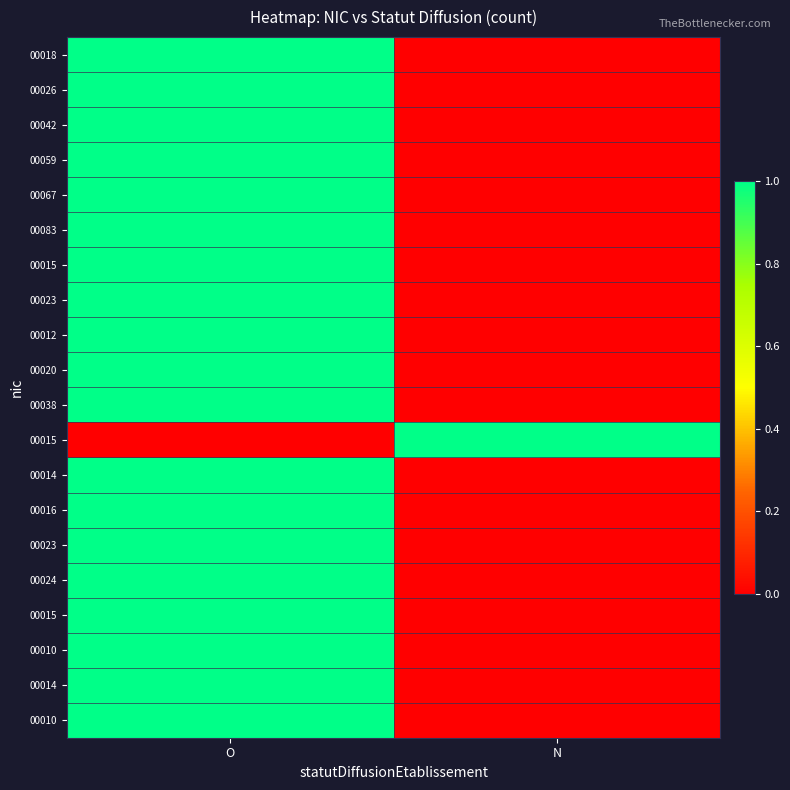

What is the spread (max minus min) of values at N?

1